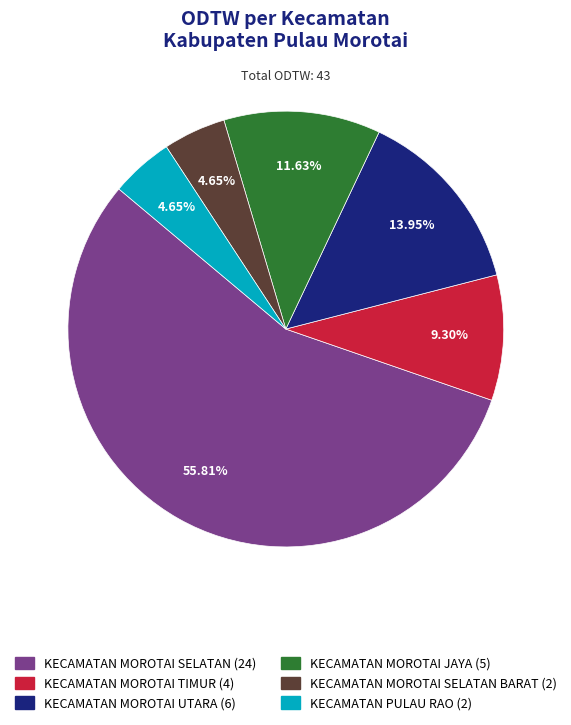

Is there any slice that represents more than half of the pie?

Yes